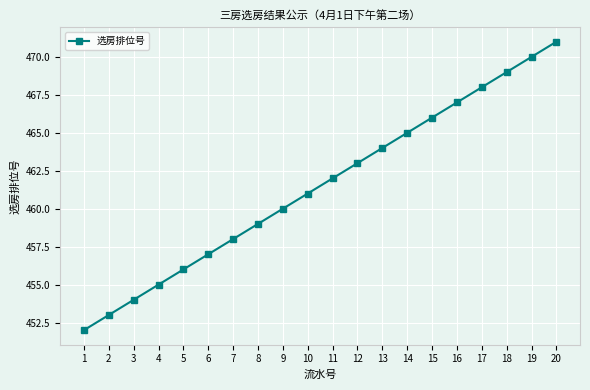

Approximately how many times larger is the value at 17 compared to 18?

1.0